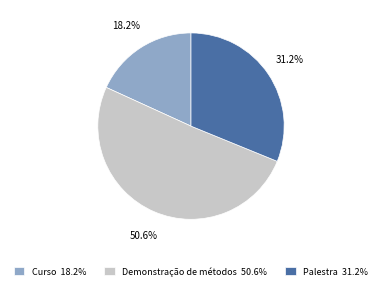

The Demonstração de métodos slice represents 51% of the pie. True or false?

True